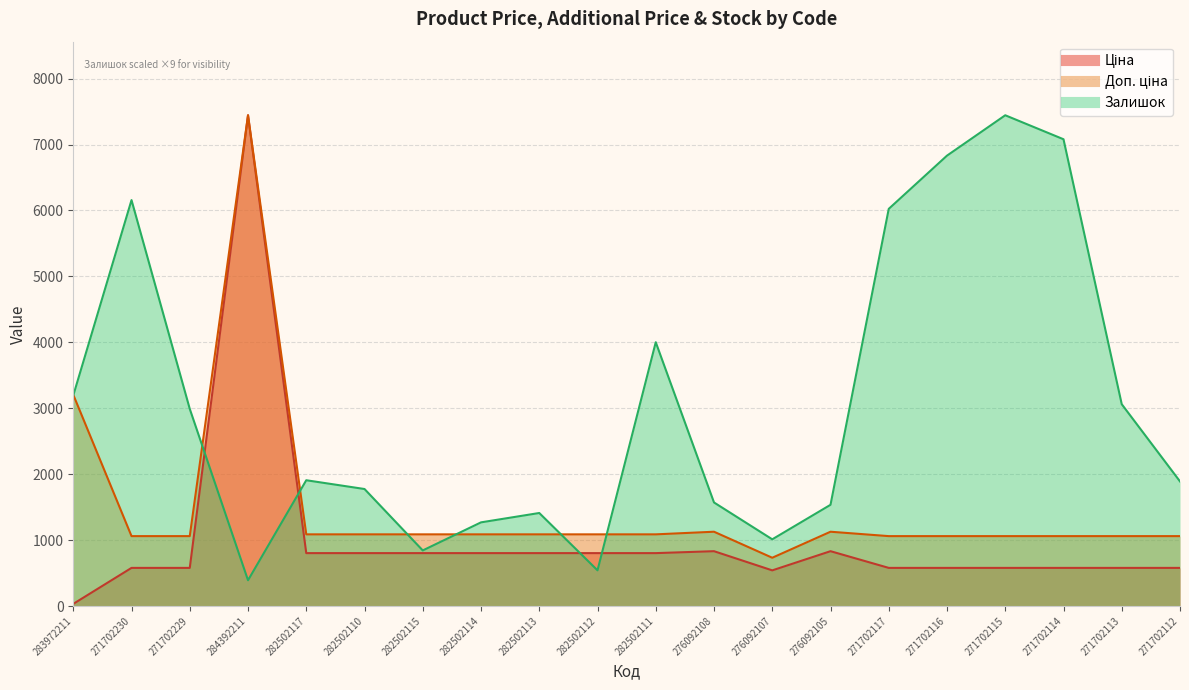

What is the label of the 16th point from the right?

282502117